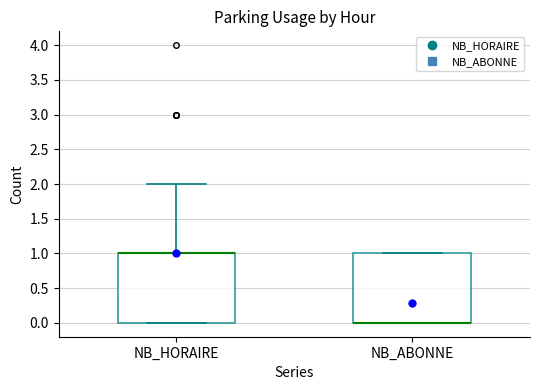

Reading left to right, read every box against the y-axis: the position of its median line, the range the box covers, and the ends of its whiskers. The values are not printed on the chart, so give them approximately, as read against the axis.

NB_HORAIRE: median 1 (drawn on the box's upper edge), box 0 to 1, whiskers 0 to 2
NB_ABONNE: median 0 (drawn on the box's lower edge), box 0 to 1, whiskers 0 to 1